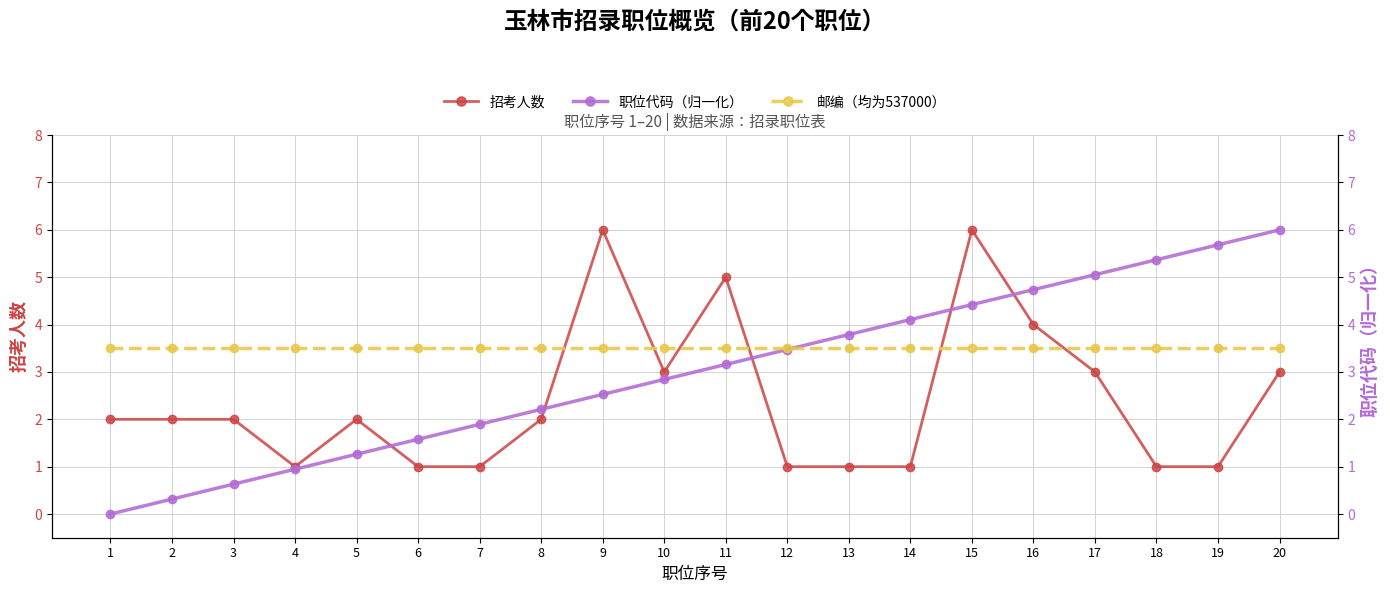

What is the average value of the 邮编（均为537000） series?

3.5